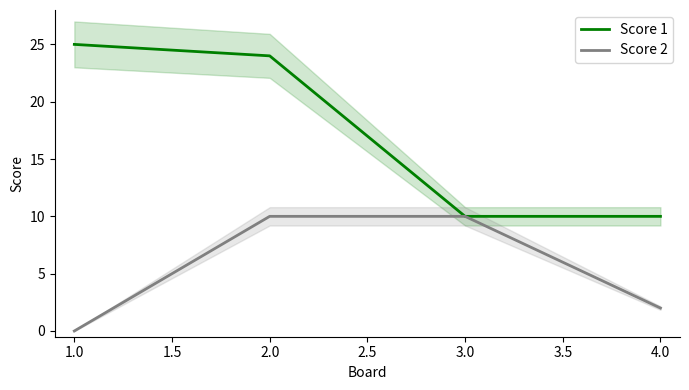

The value of Score 1 at 3.0 is 4. True or false?

False